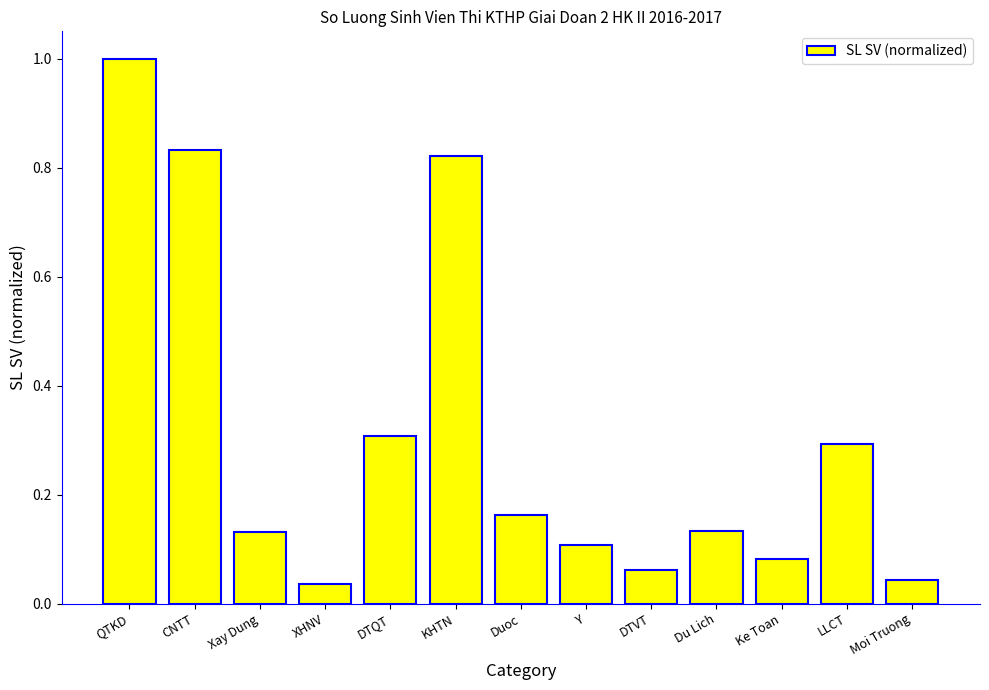

The chart shows a value of 1.2 at KHTN. True or false?

False